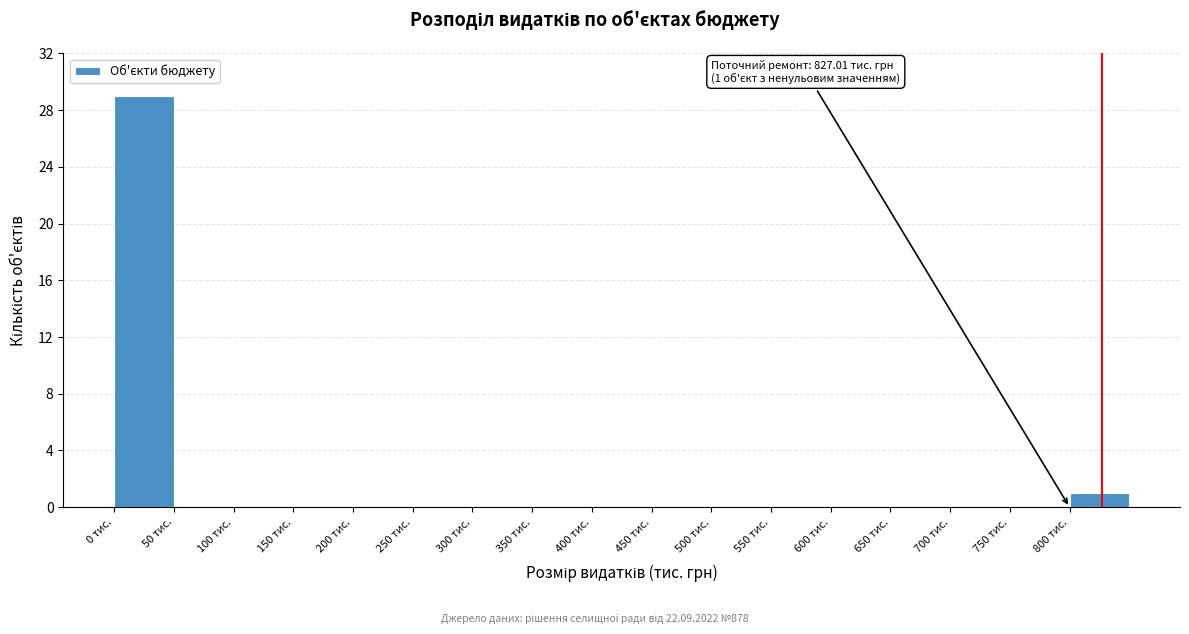

Which range on the x-axis has the tallest bar?

0 to 50